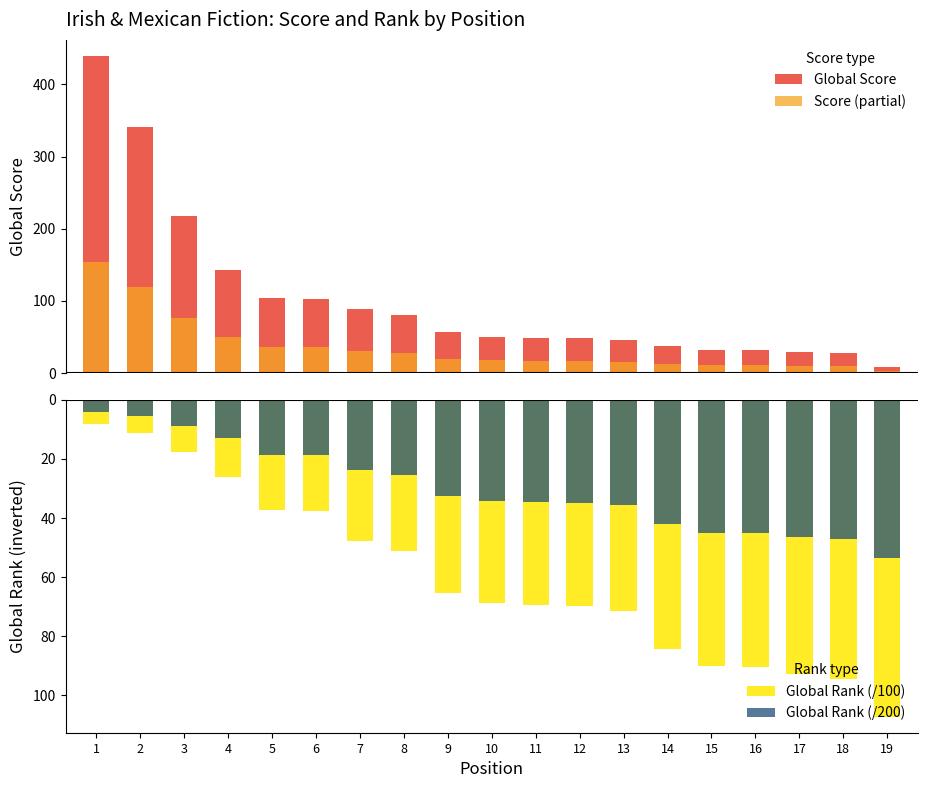

Between 19 and 11, which is larger?

11